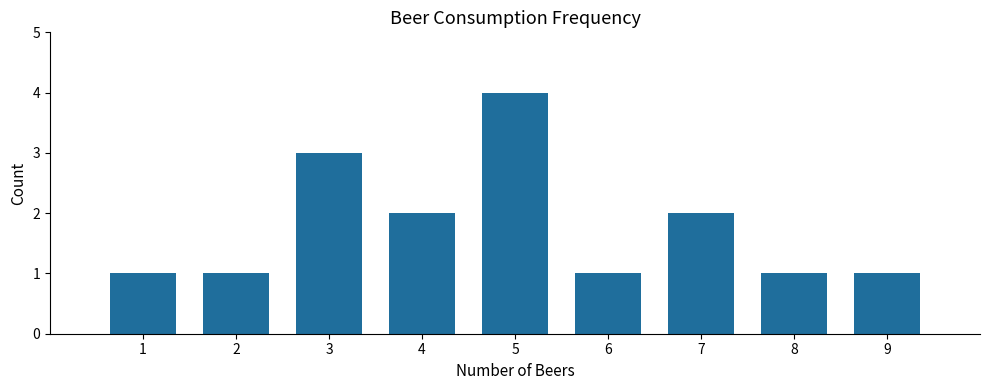

How many bars are there in total?

9